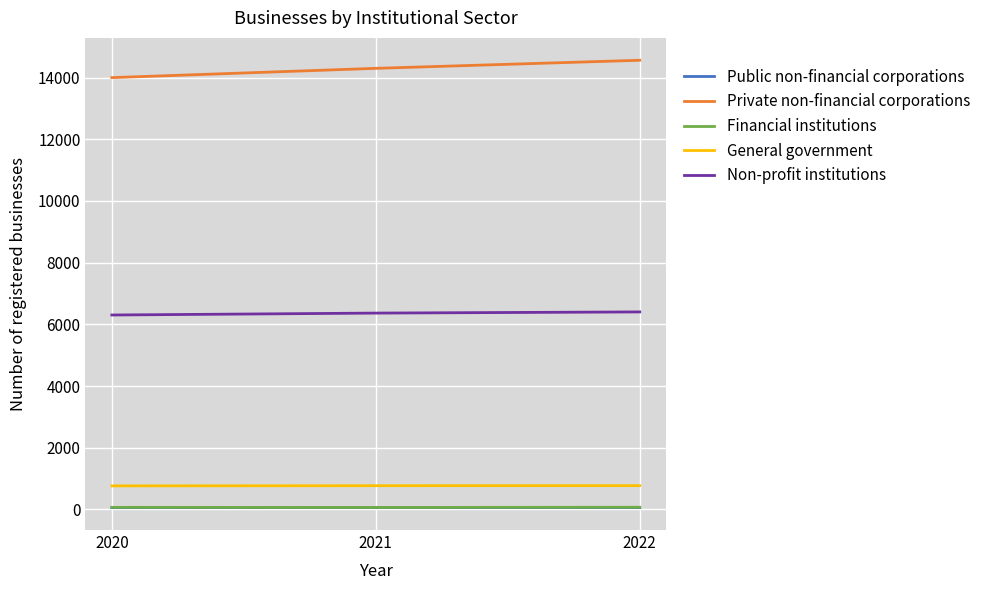

How many categories are shown in the chart?

3